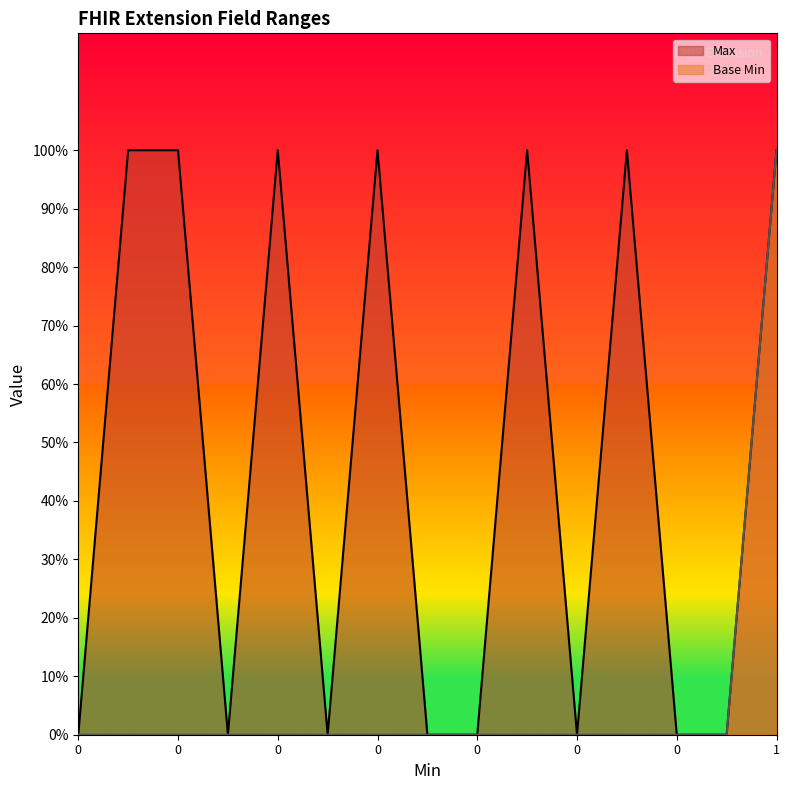

Does the chart display data point markers on the line(s)?

No